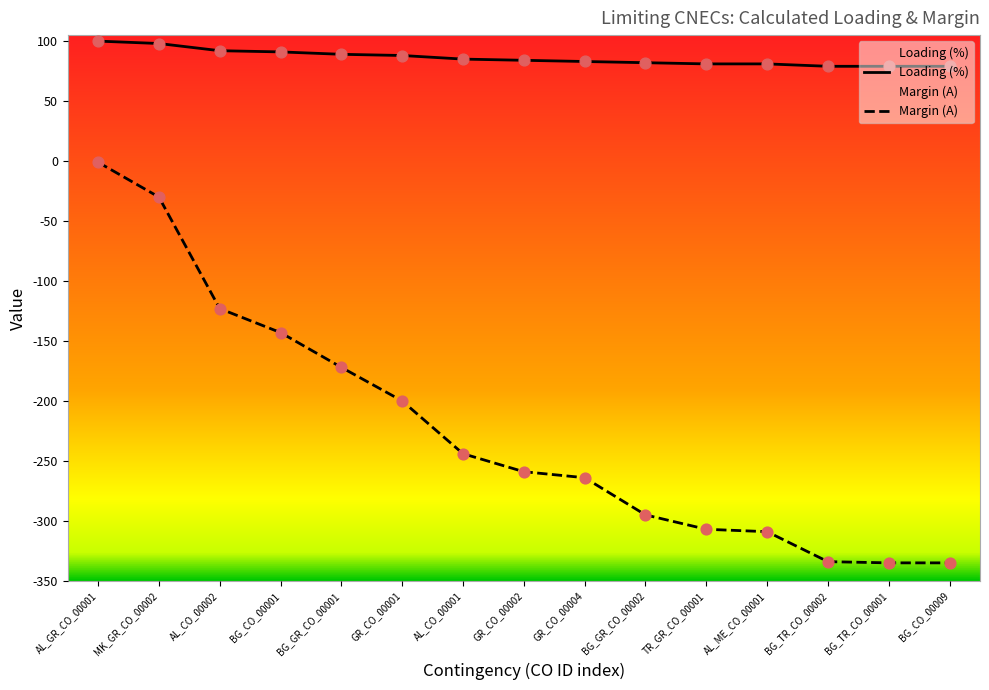

Which series has the widest spread of Y values?

Margin (A)